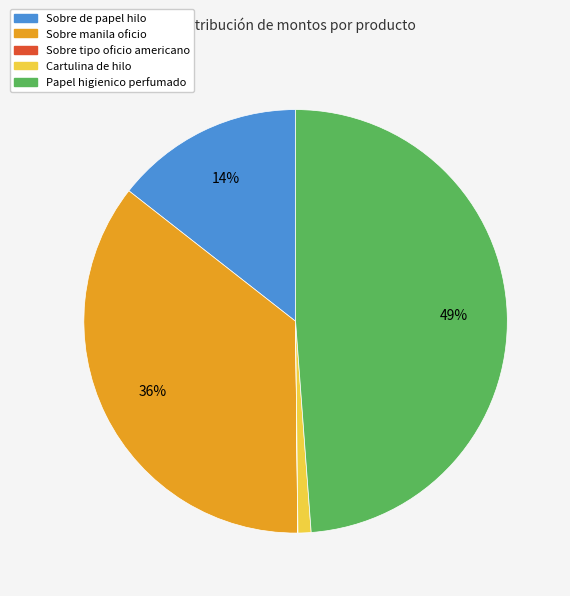

Combined, do Sobre de papel hilo and Papel higienico perfumado account for over 50%?

Yes